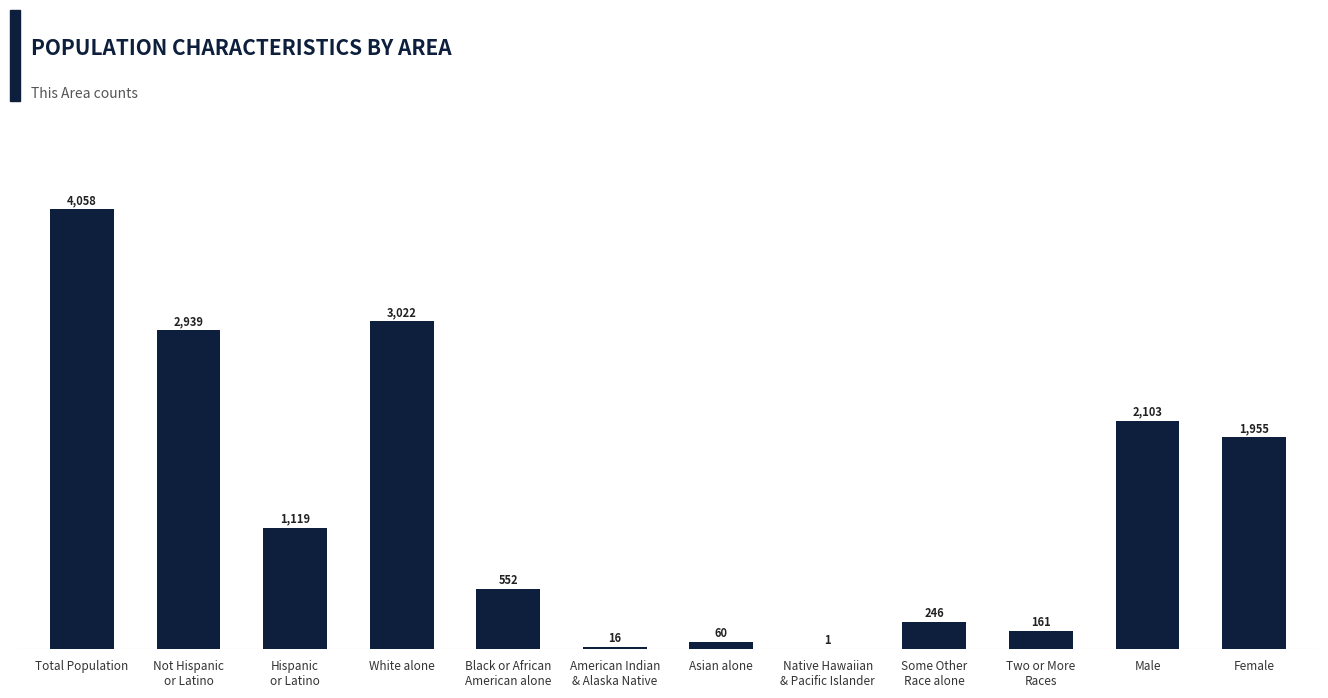

True or false: the data shows 246 at Some Other
Race alone.

True